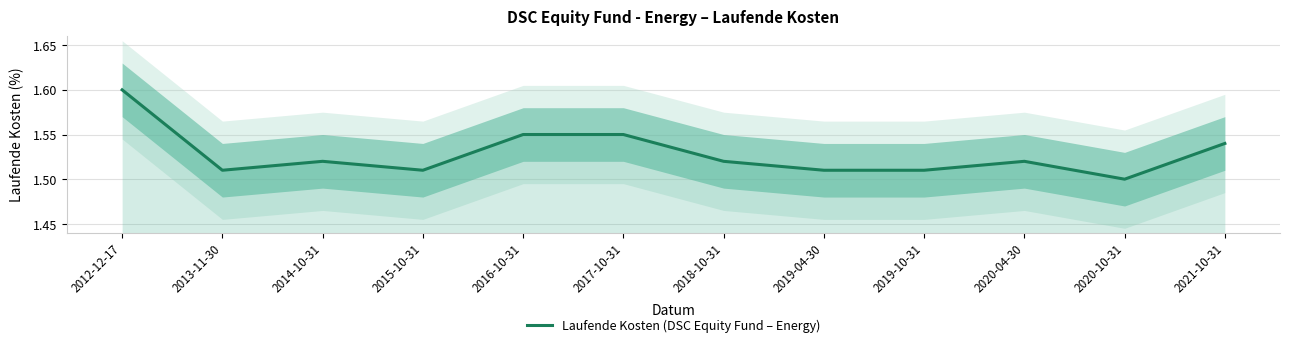

What is the change in value from 2016-10-31 to 2020-10-31?

-0.1